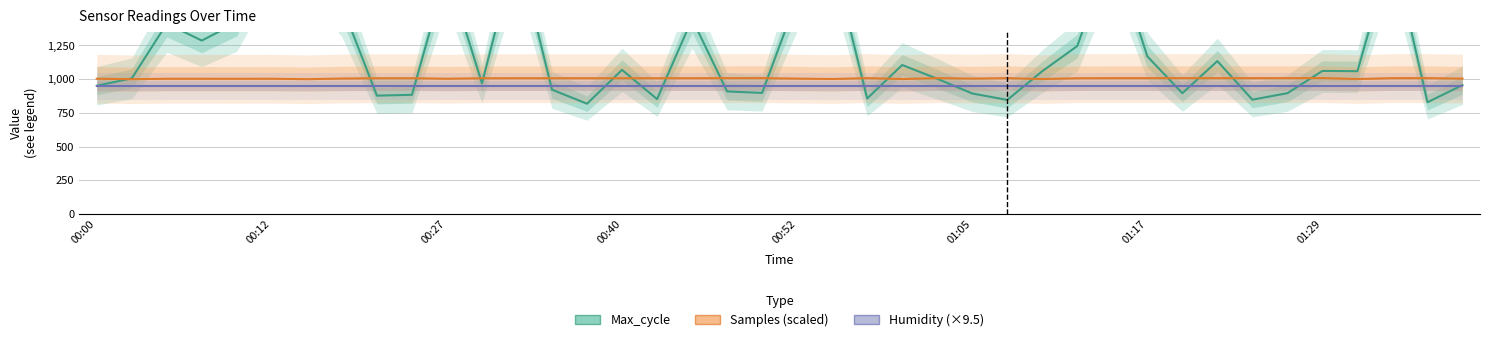

Read the Humidity (×9.5) value at 00:52.

949.1